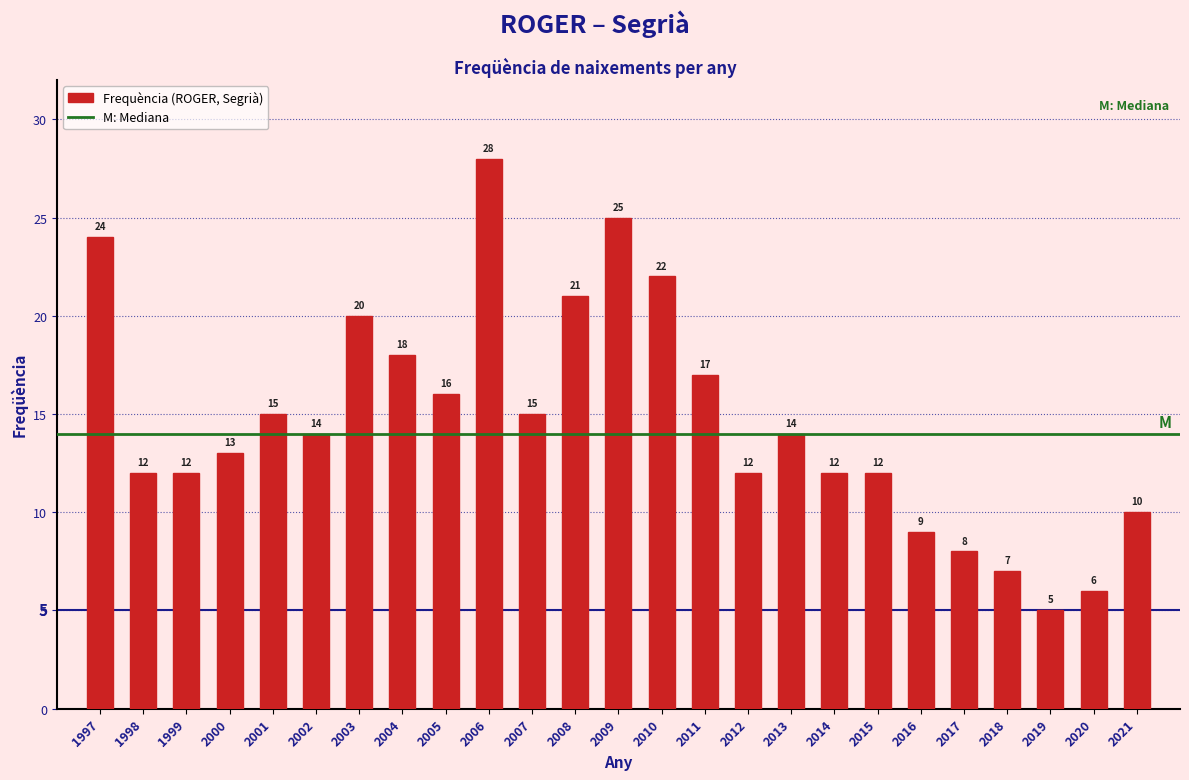

Reading left to right, extract all data points from this chart.

24	12	12	13	15	14	20	18	16	28	15	21	25	22	17	12	14	12	12	9	8	7	5	6	10